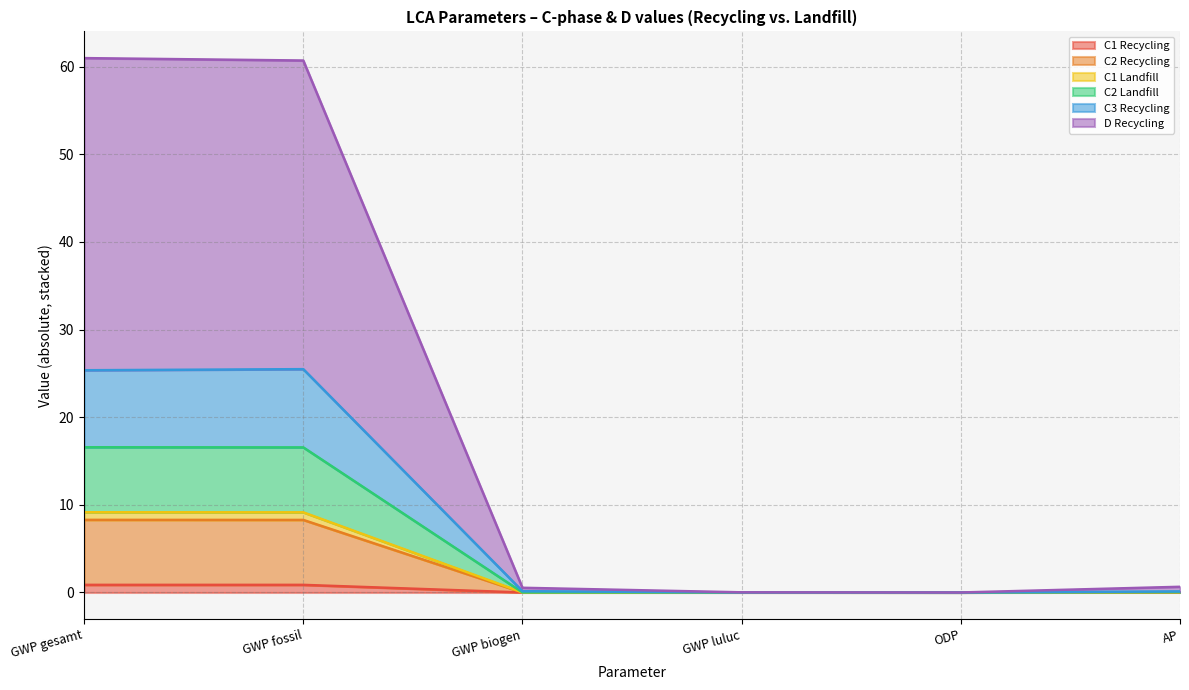

What is the approximate value of C1 Recycling at GWP fossil?

0.9